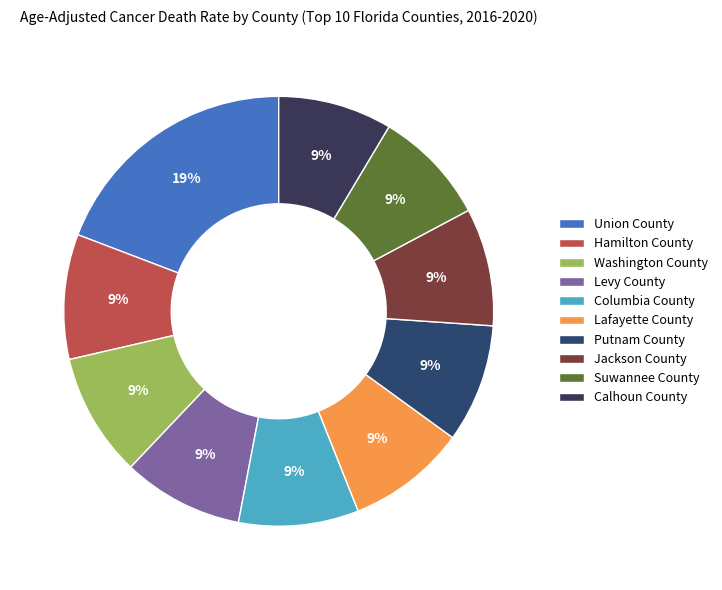

What is the smallest slice in the pie chart?

Calhoun County